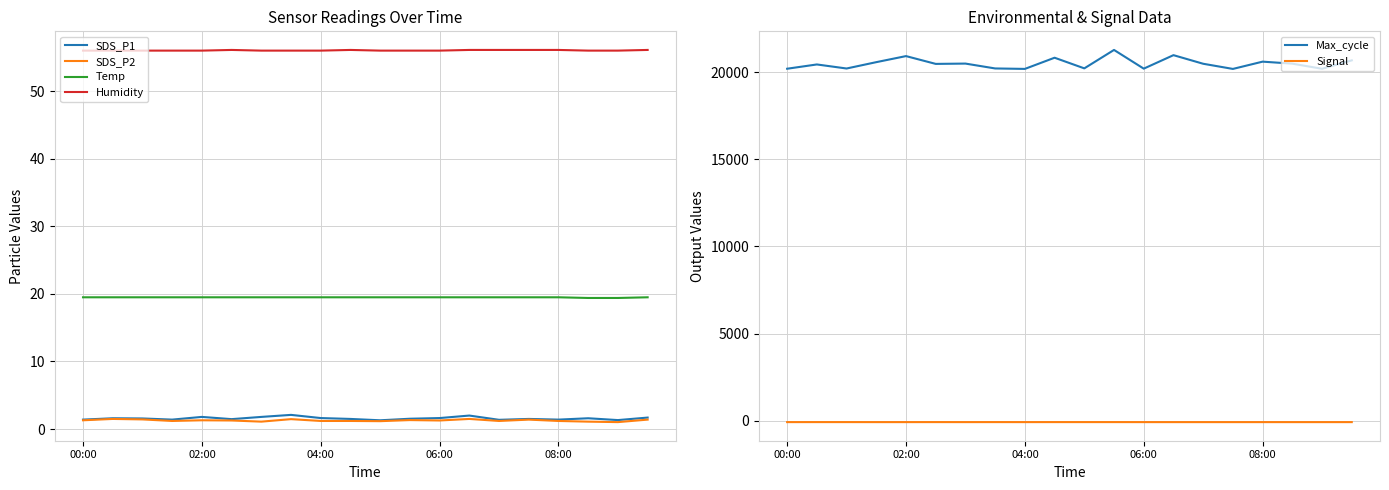

The Humidity series shows 17.2 at 00:00. True or false?

False